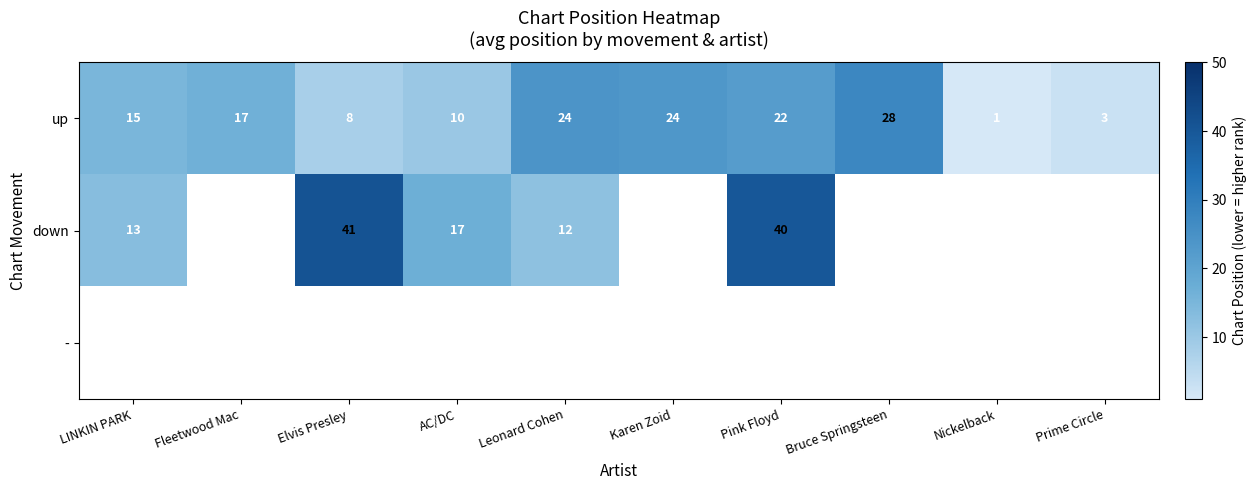

What is the highest value of the up series?

28